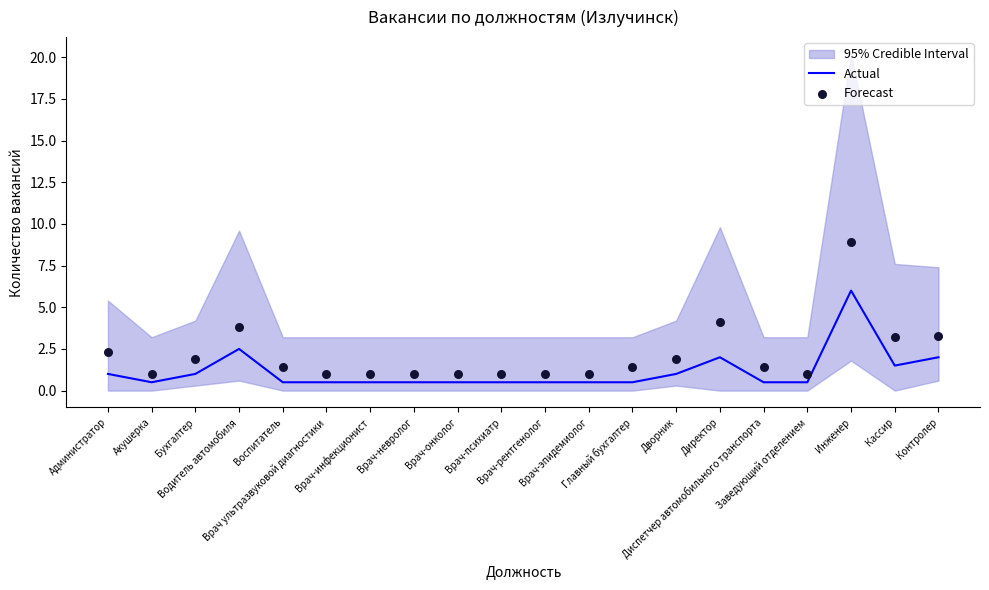

At which category is the sum across all series the highest?

Инженер